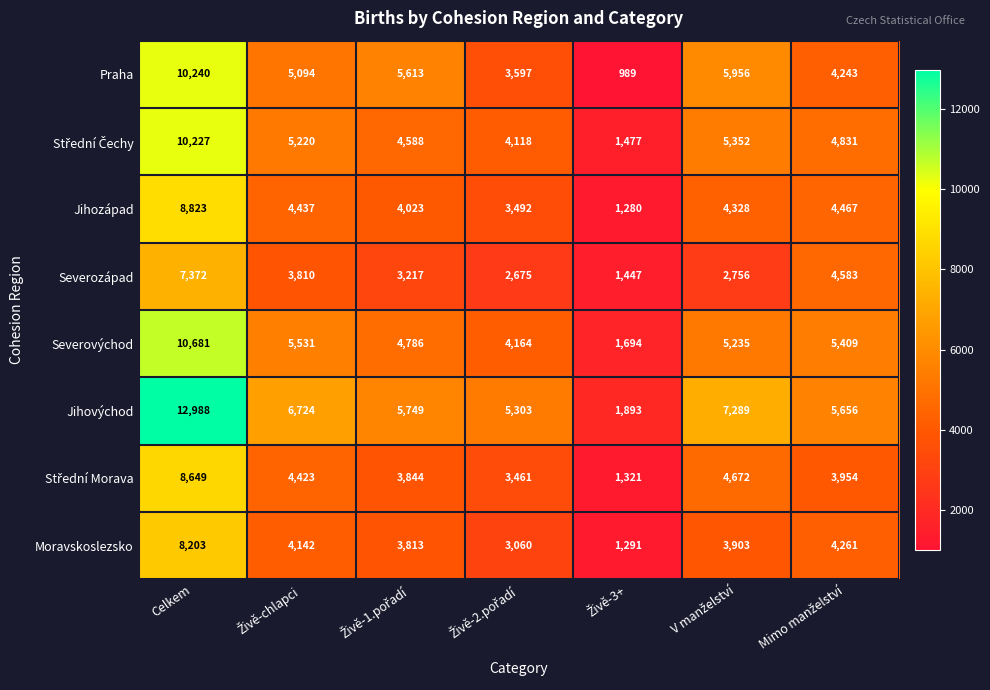

How many values in the Jihozápad series are below 4328?

3